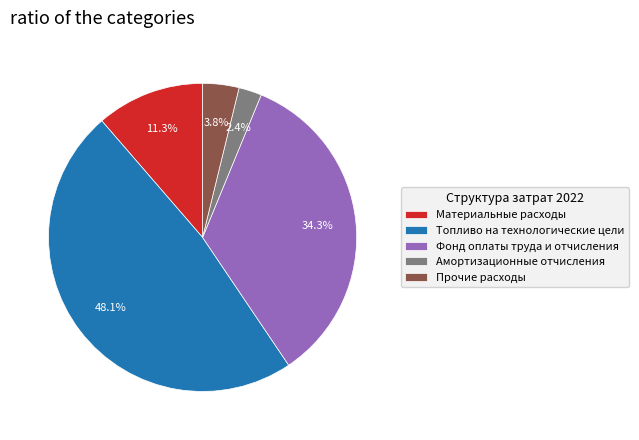

Which slice is the smallest?

Амортизационные отчисления